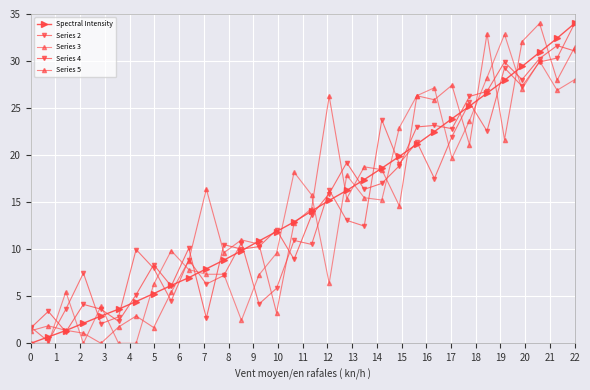

Reading left to right, list all the values displayed in this chart.

Spectral Intensity: 0.0	0.7	1.4	2.1	2.9	3.6	4.4	5.3	6.2	7.0	7.9	8.8	9.8	10.9	11.9	12.9	14.1	15.2	16.2	17.4	18.6	19.9	21.2	22.5	23.9	25.2	26.6	28.0	29.4	30.9	32.4	34.0
Series 2: 1.7	0.2	3.6	7.5	2.1	2.8	10.0	8.0	4.5	8.9	6.3	7.2	10.7	4.2	5.8	10.9	10.5	16.3	13.1	12.5	23.7	19.1	21.4	17.5	22.0	25.6	22.6	29.3	27.3	29.9	30.3	34.0
Series 3: 0.0	0.0	5.5	0.0	3.9	0.0	0.0	6.3	9.8	7.8	7.3	7.3	2.4	7.3	9.6	18.2	15.8	6.4	17.9	15.5	15.2	22.9	26.3	27.2	19.7	23.7	28.2	32.8	27.0	30.0	26.9	28.0
Series 4: 1.6	3.4	1.2	4.1	3.6	2.3	5.2	8.4	6.1	10.1	2.7	10.5	10.0	10.3	12.1	8.9	13.6	15.9	19.2	16.4	17.0	18.9	23.0	23.2	22.8	26.2	26.8	29.9	28.0	30.3	31.6	31.1
Series 5: 1.3	1.9	1.4	1.1	0.0	1.7	2.9	1.7	5.4	8.8	16.4	9.6	11.0	10.5	3.2	12.8	14.3	26.3	15.4	18.8	18.5	14.6	26.3	25.9	27.4	21.1	32.9	21.6	32.1	34.0	28.0	31.5